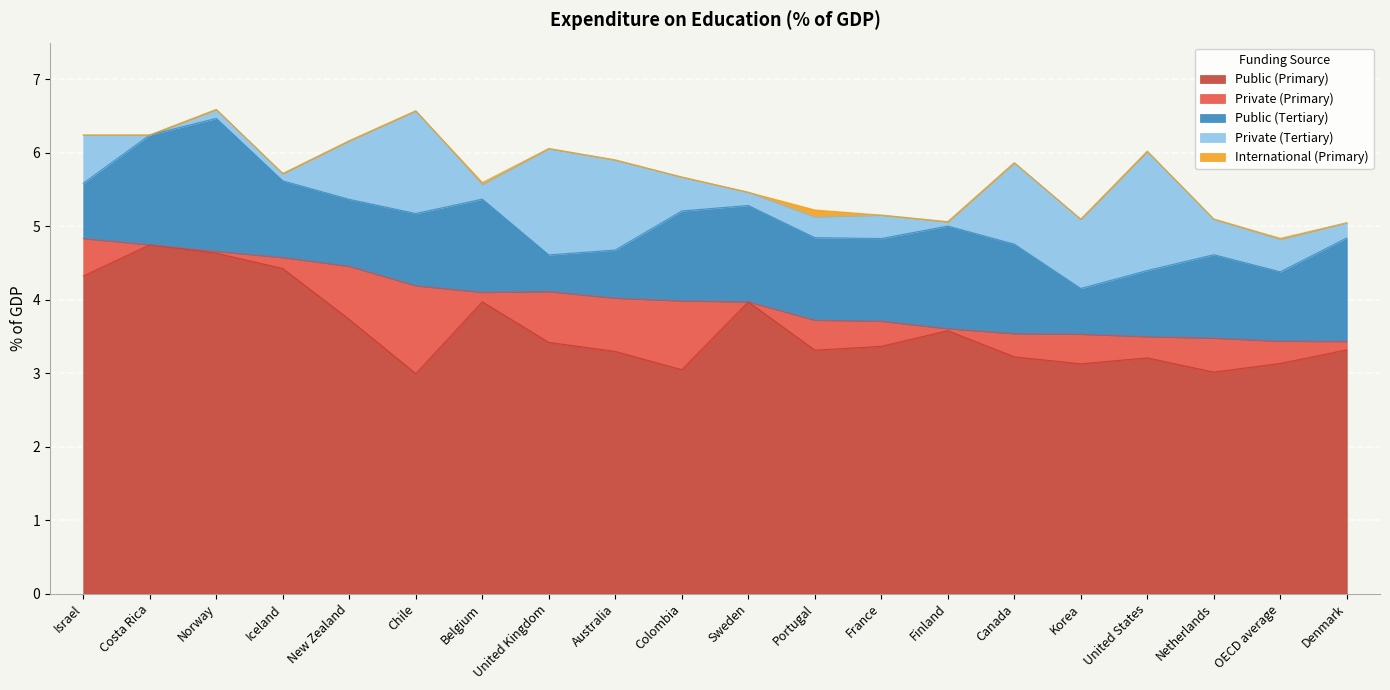

At which category is the sum across all series the highest?

Norway